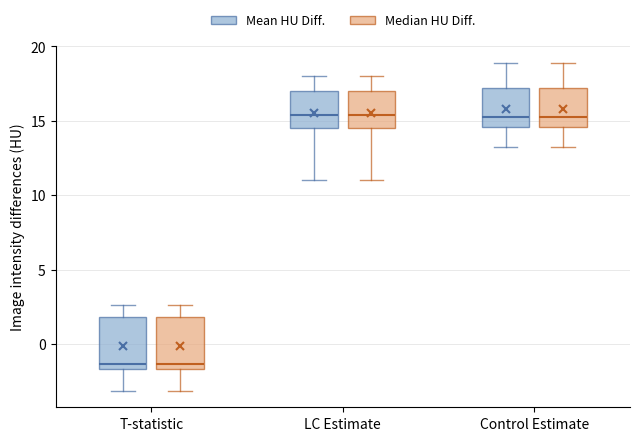

Where does the median line of the box for Control Estimate (Mean HU Diff.) sit on the y-axis? The values are not printed on the chart, so give them approximately, as read against the axis.

15.0